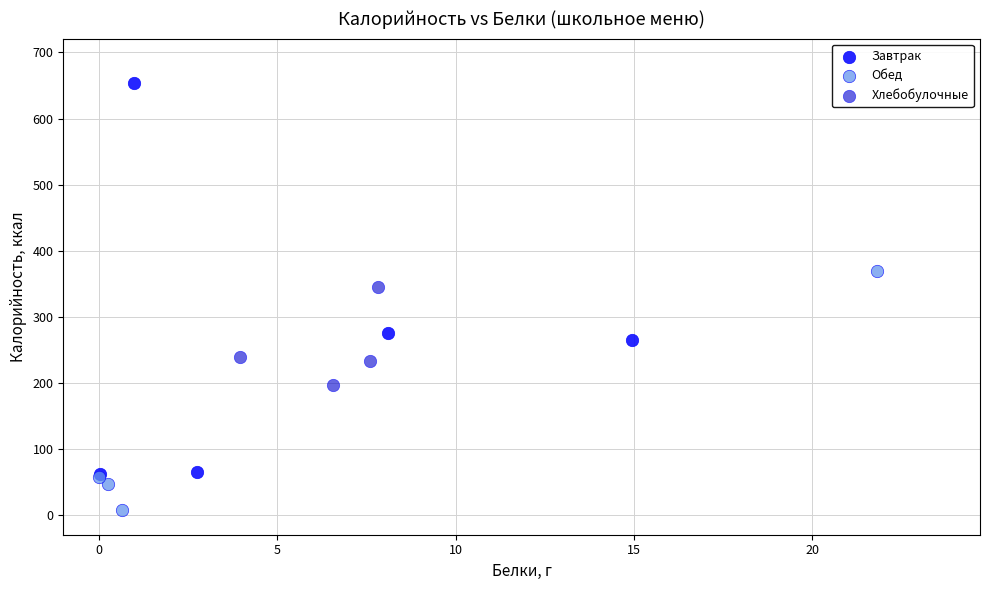

Which series has the largest Y range (max minus min)?

Завтрак